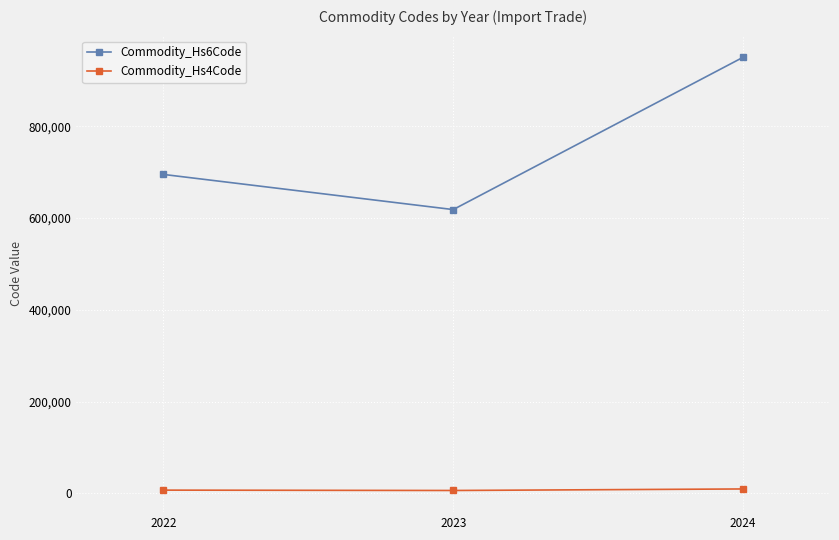

At which label does Commodity_Hs4Code first exceed 6950?

2022